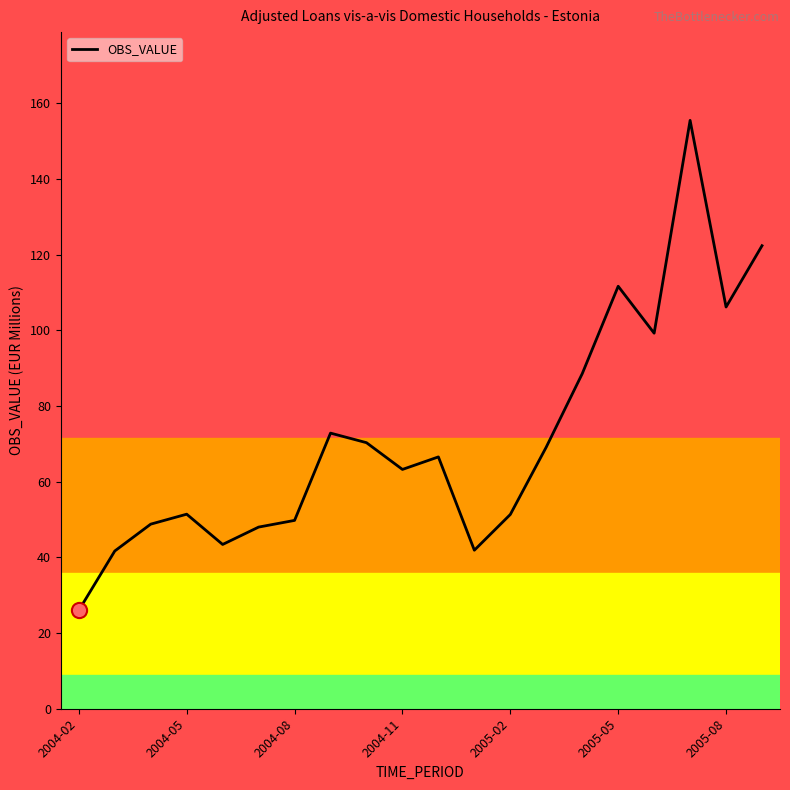

What is the difference between the maximum and minimum values?

129.5